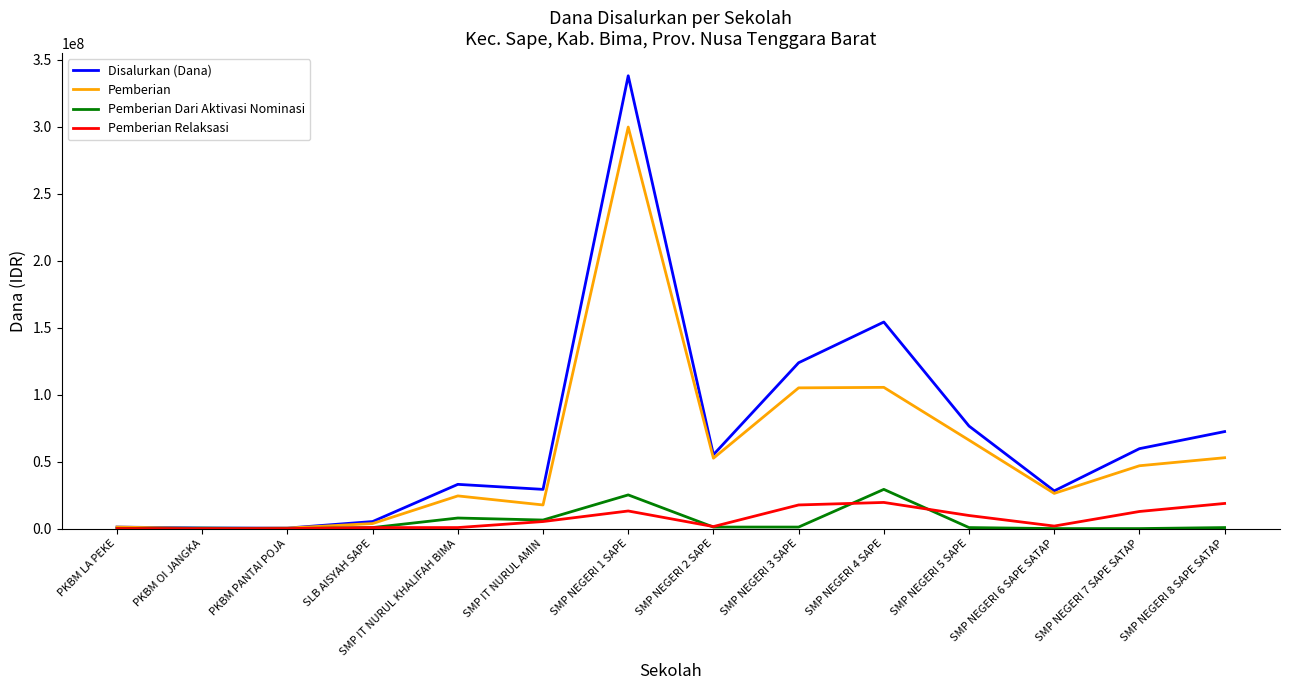

What is the total value across all series at SMP NEGERI 7 SAPE SATAP?

119250000